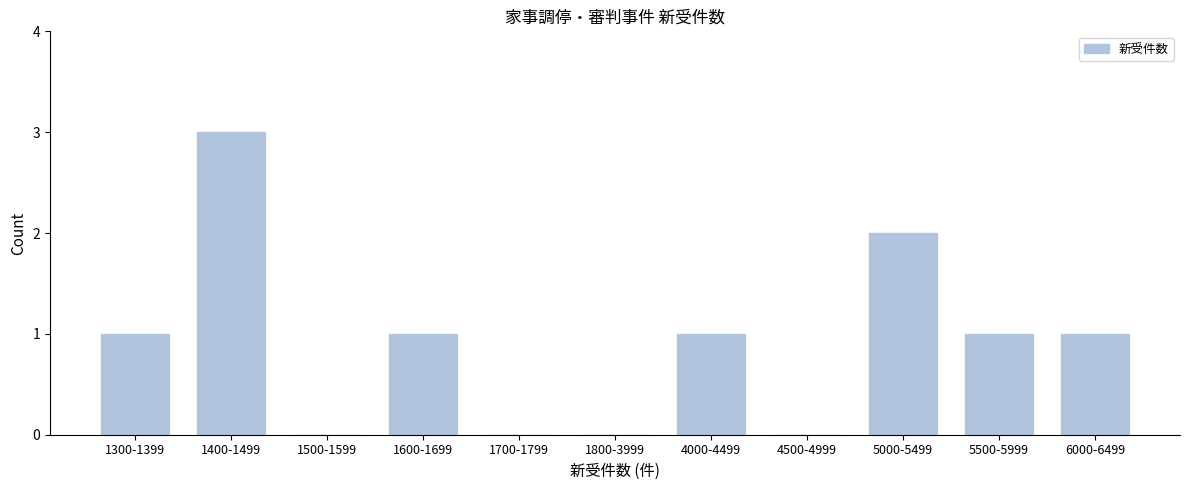

Reading left to right, what are all the values shown in this chart?

1300-1399=1	1400-1499=3	1500-1599=0	1600-1699=1	1700-1799=0	1800-3999=0	4000-4499=1	4500-4999=0	5000-5499=2	5500-5999=1	6000-6499=1